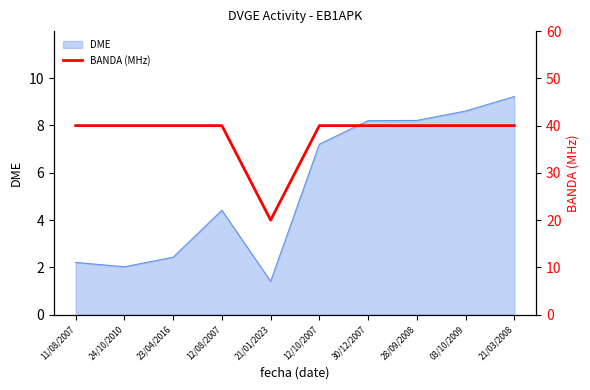

Between 21/01/2023 and 03/10/2009, which is larger?

03/10/2009